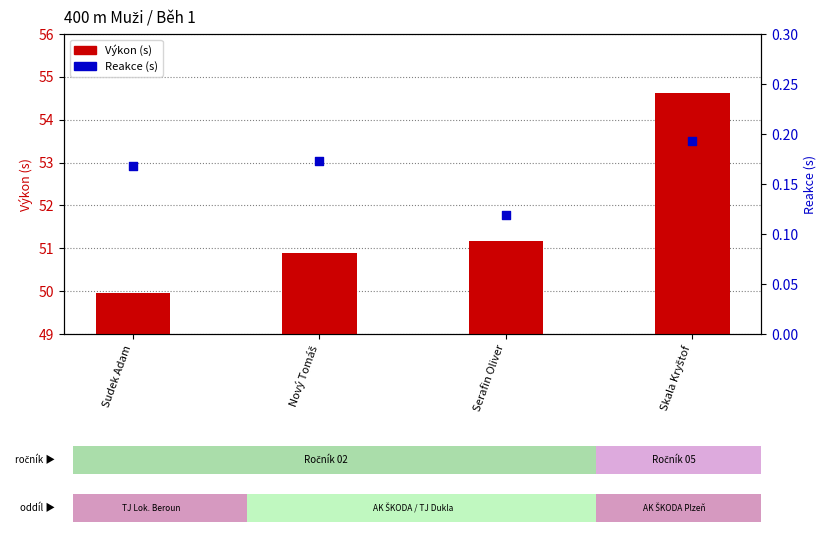

Which series contains the lowest Y value?

Reakce (s)